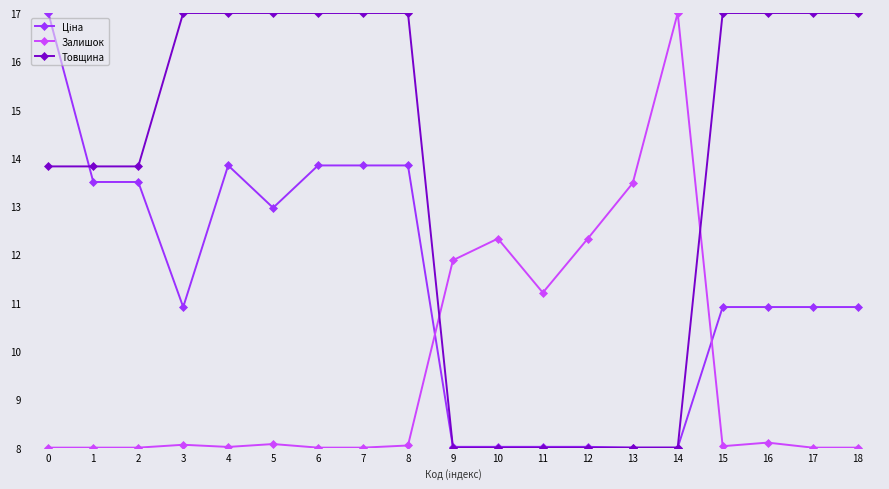

What is the value of the Товщина point at the 12th from the left?

8.0